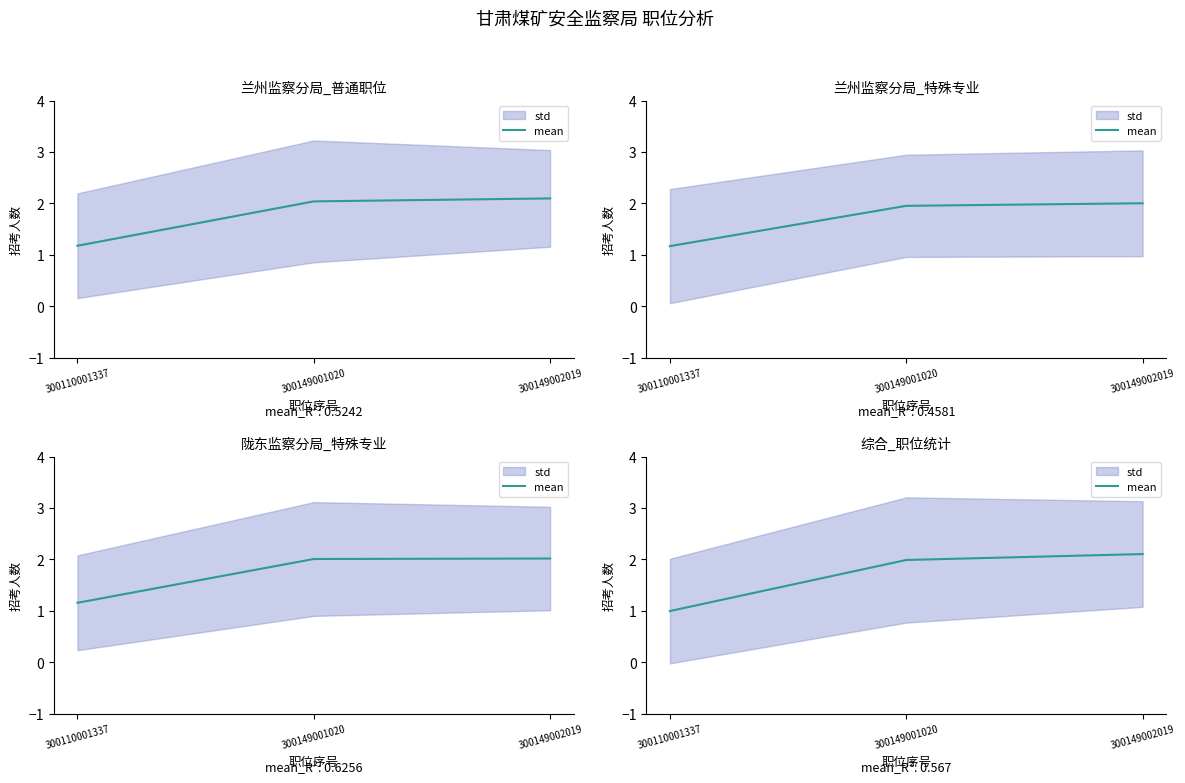

Rank the categories by value from highest to lowest.

300149002019, 300149001020, 300110001337